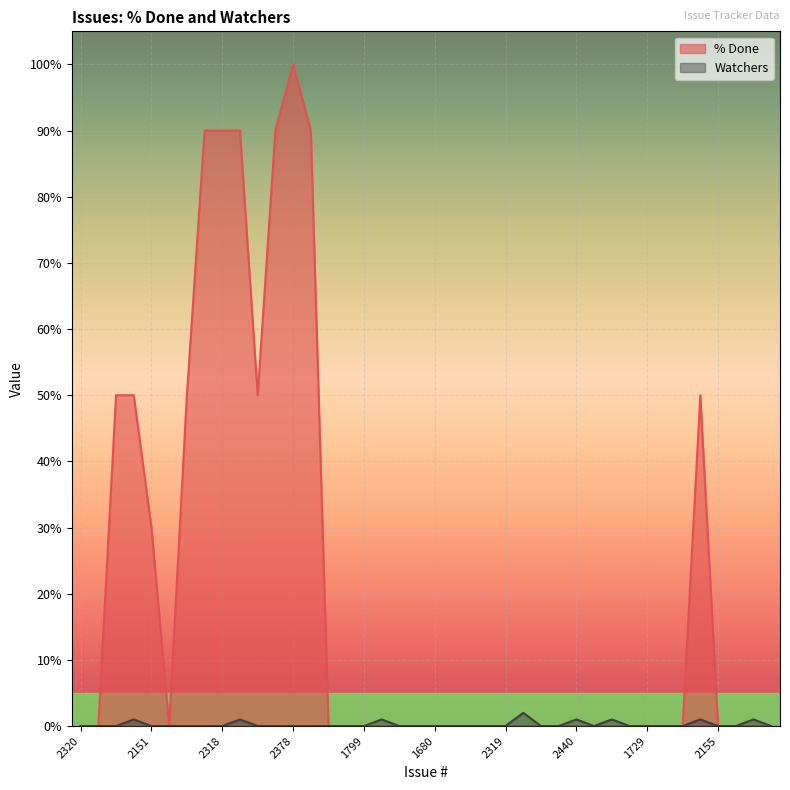

Is it true that Watchers equals 0 at 2334?

True